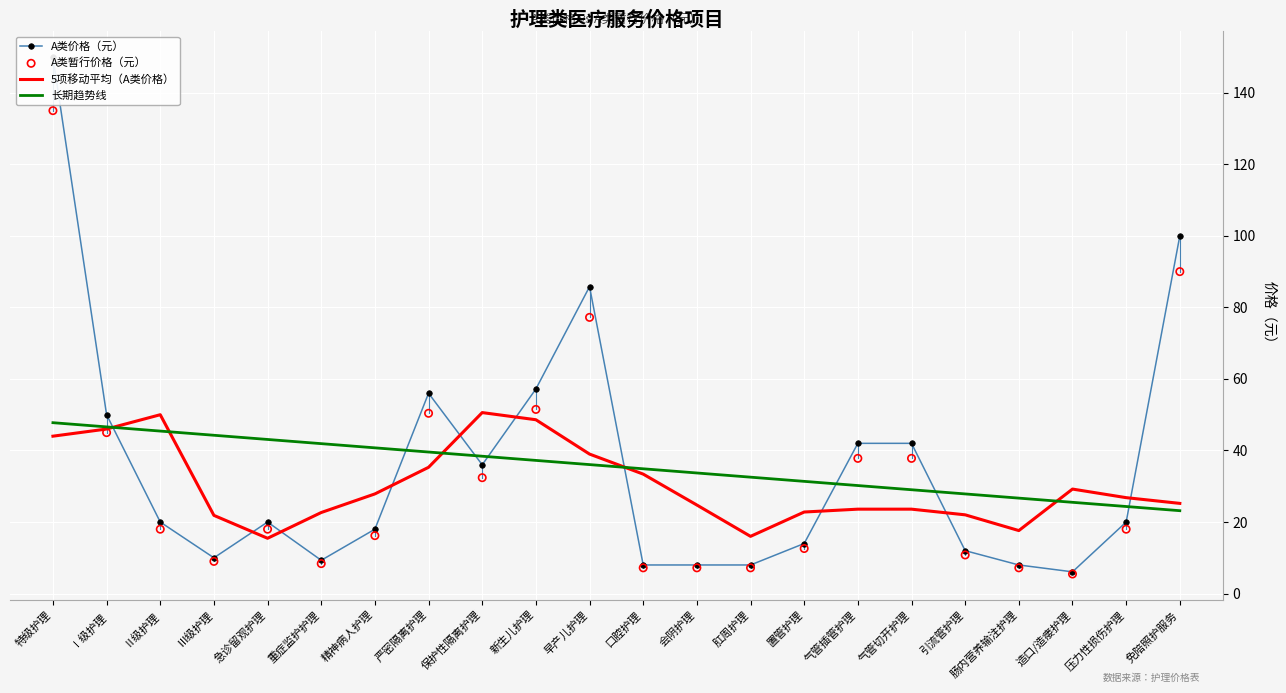

Which series reaches the maximum Y coordinate?

A类价格（元）